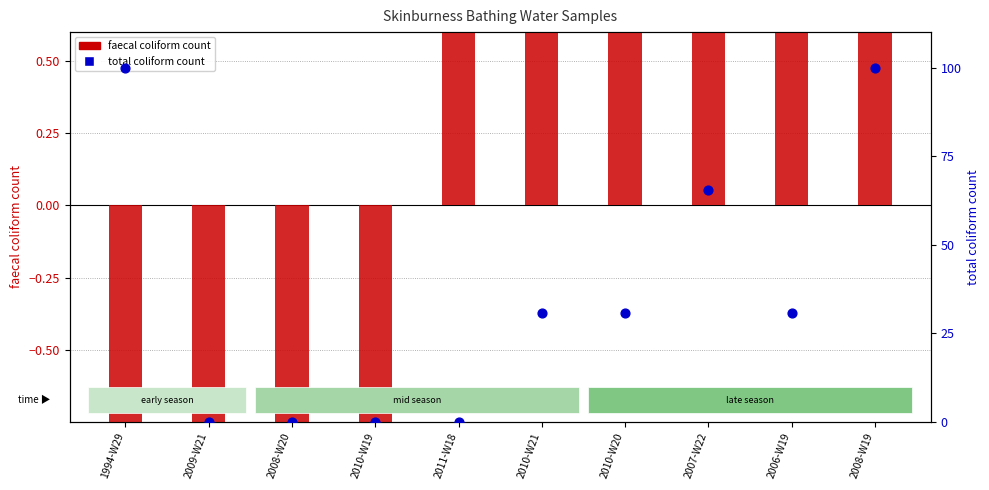

At how many categories does at least one series exceed 55?

3